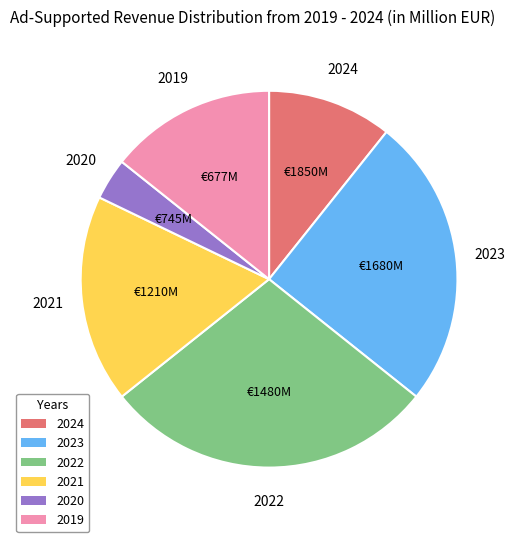

Does any single category account for the majority?

No